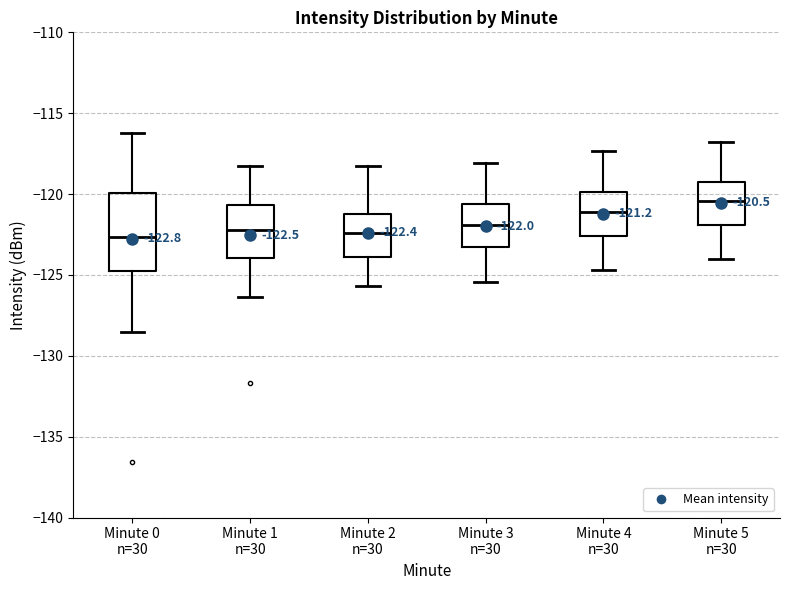

Comparing the boxes themselves (not the whiskers), which one is the tallest?

Minute 0 n=30